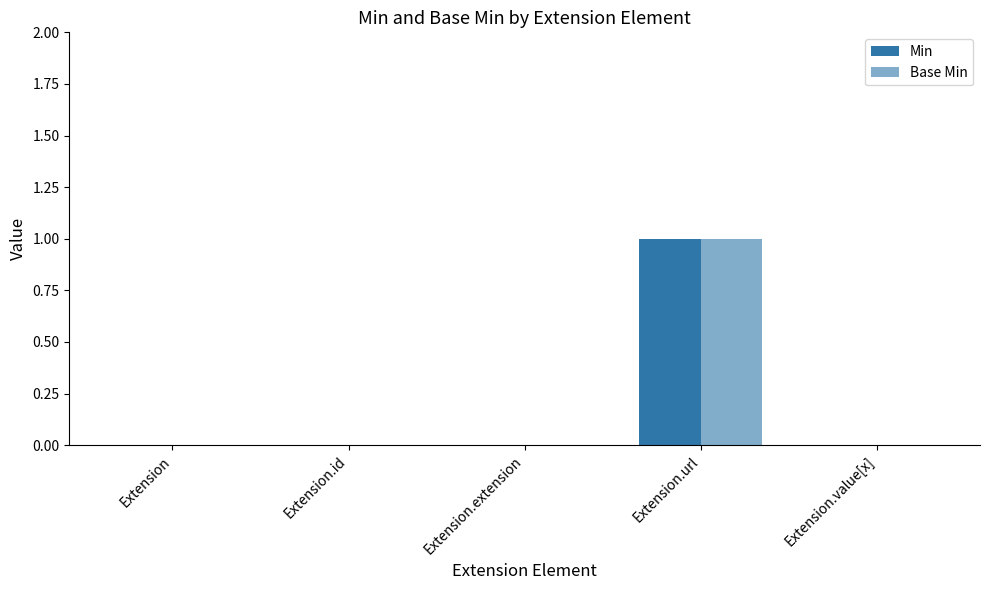

Are the bars horizontal?

No